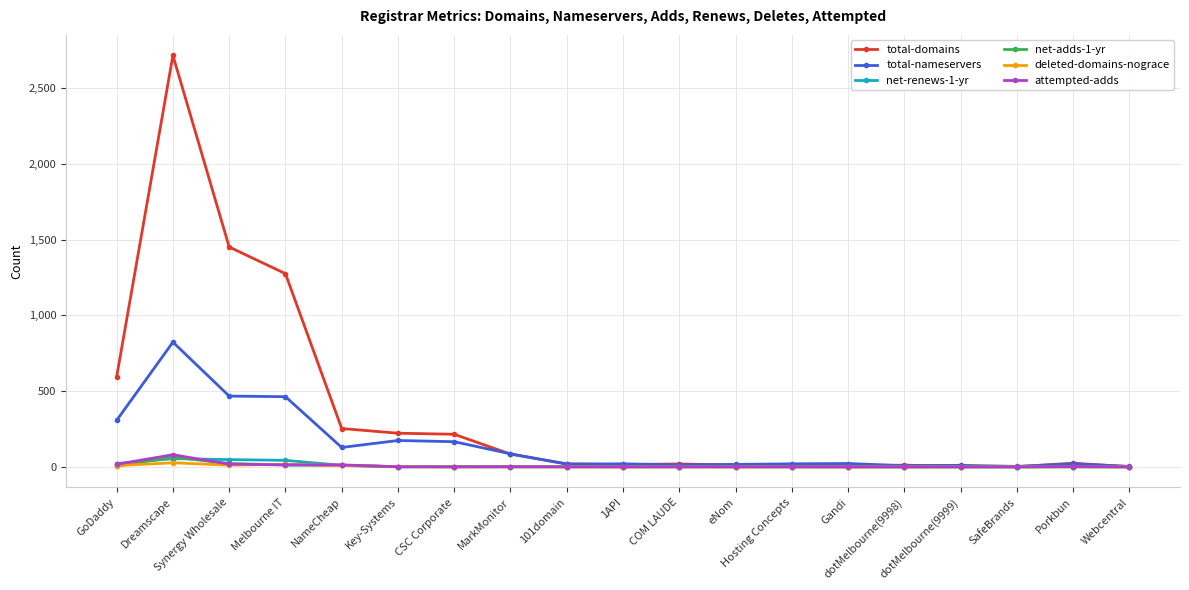

What is the greatest value displayed?

2715